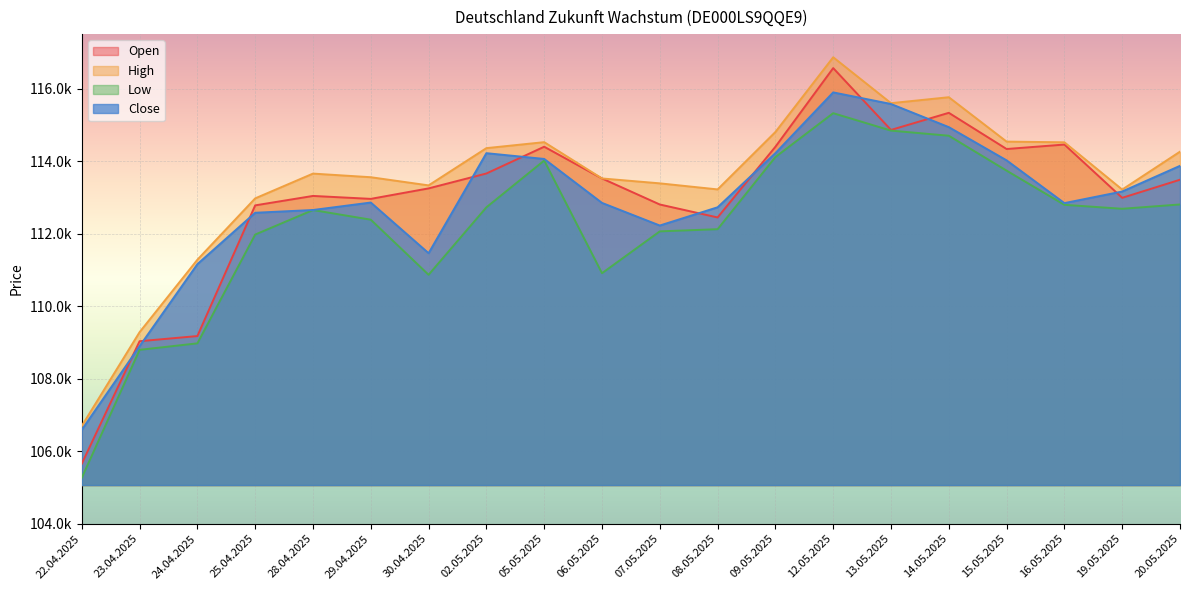

The value of Low at 08.05.2025 is 112121. True or false?

True